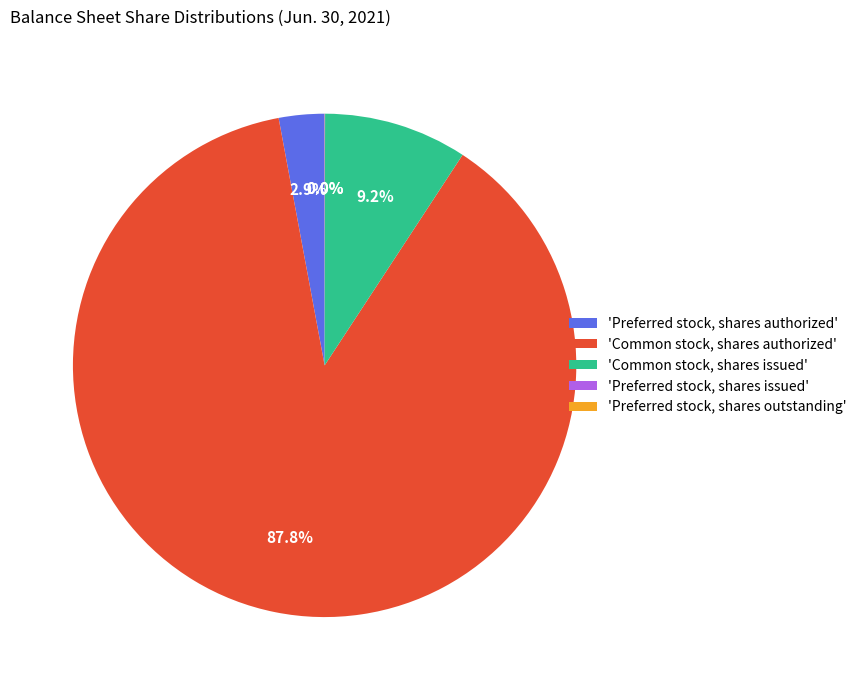

To the nearest percent, what is the difference between the largest and smallest slice percentages?

88%